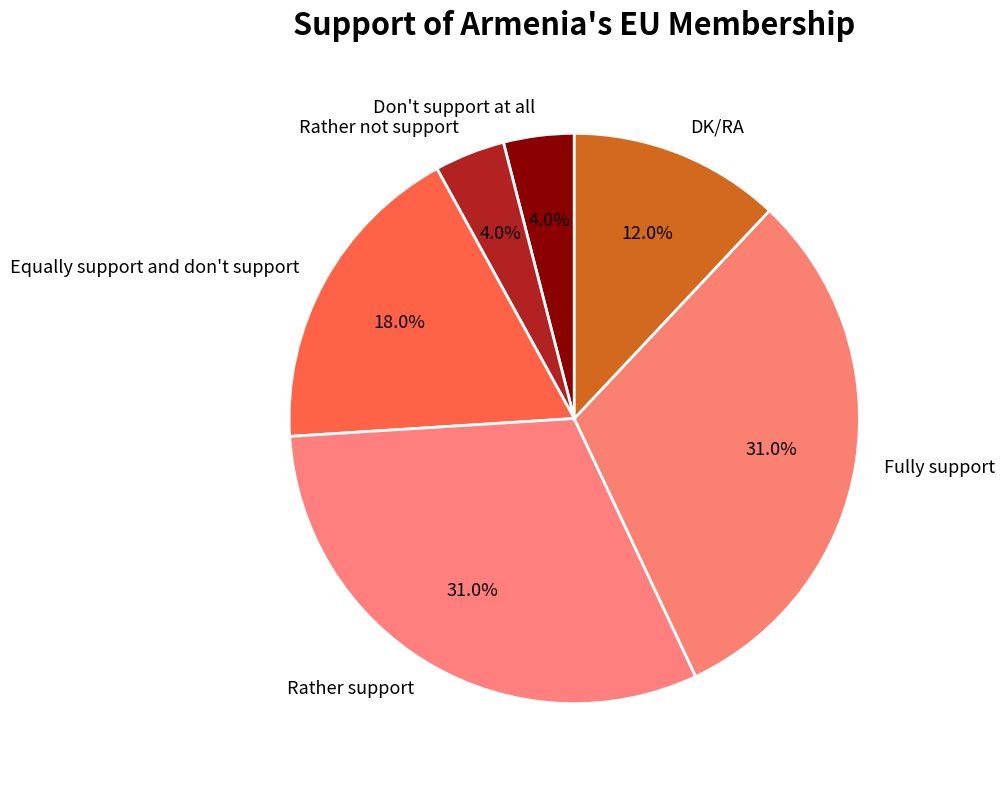

How much of the chart is everything except Rather support?

69.0%